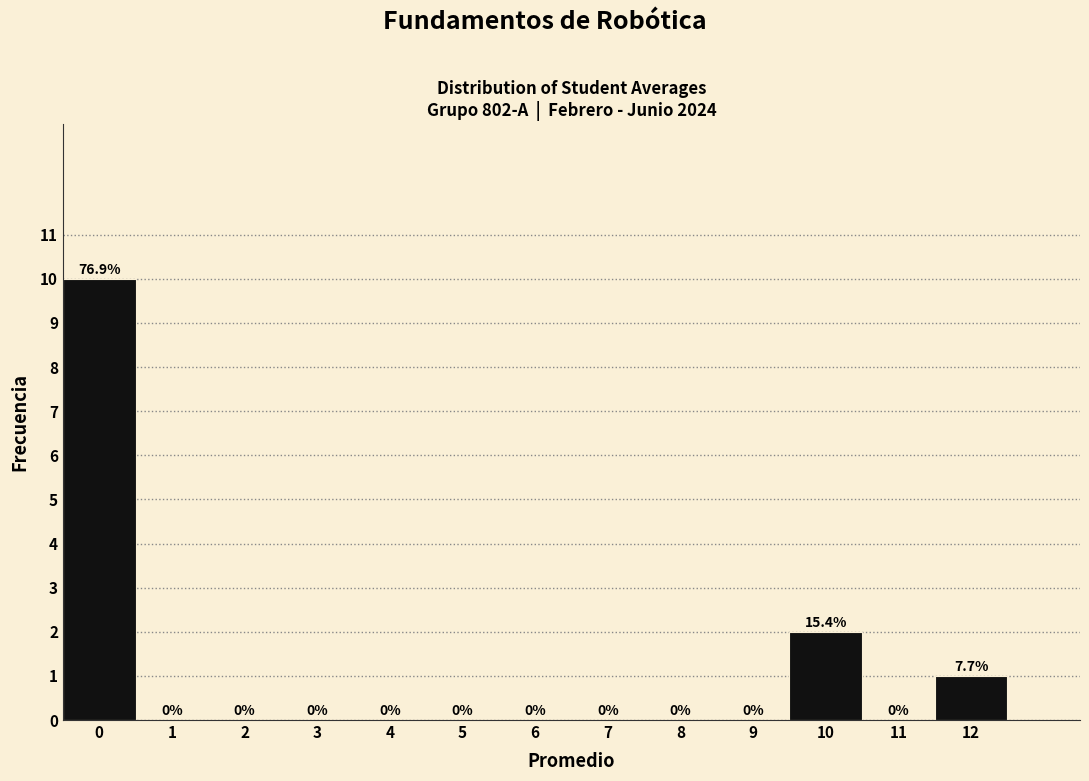

Over which range of the x-axis is the bar tallest?

-0.5 to 0.5